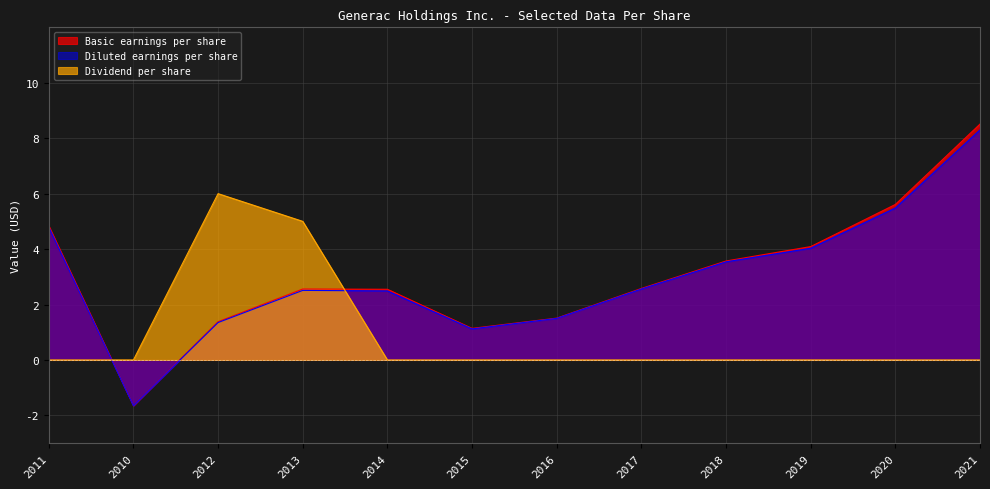

What is the value of the Diluted earnings per share point at the 4th from the left?

2.5